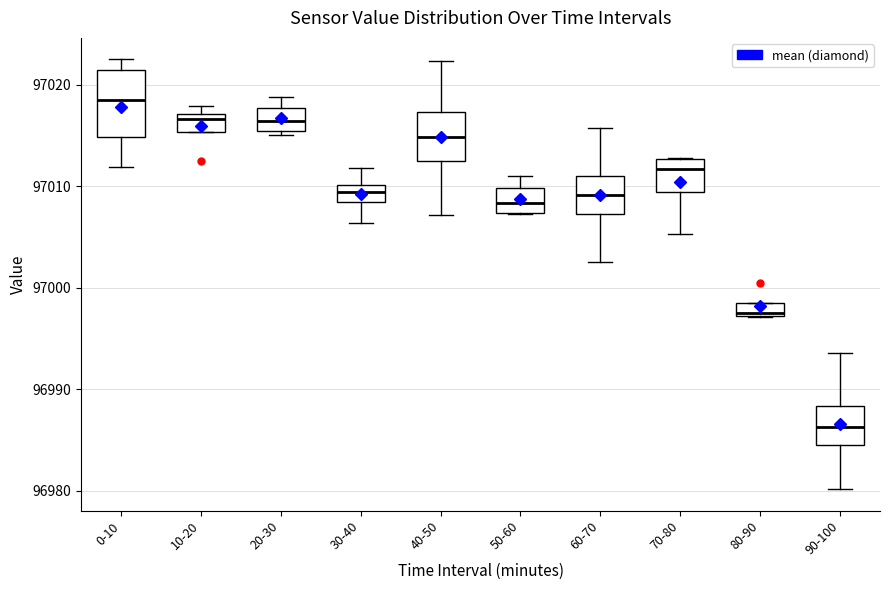

Which box is the tallest, from its lower edge to its upper edge?

0-10